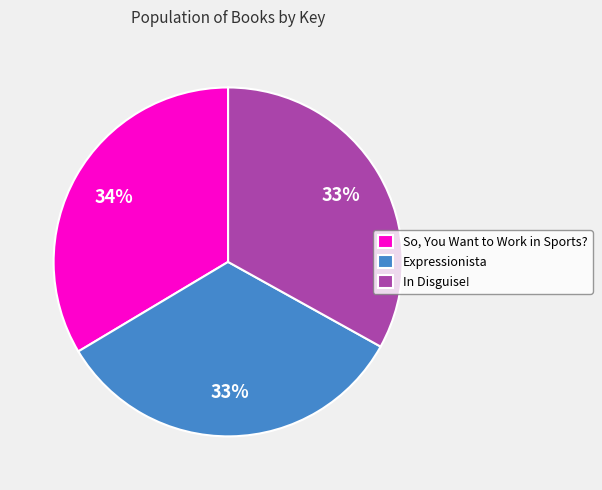

Combined, do In Disguise! and Expressionista account for over 50%?

Yes